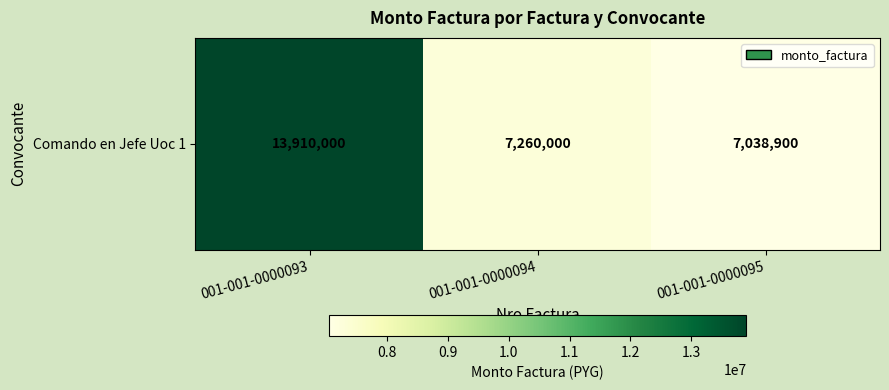

Is it true that the value at 001-001-0000094 is 12350752?

False